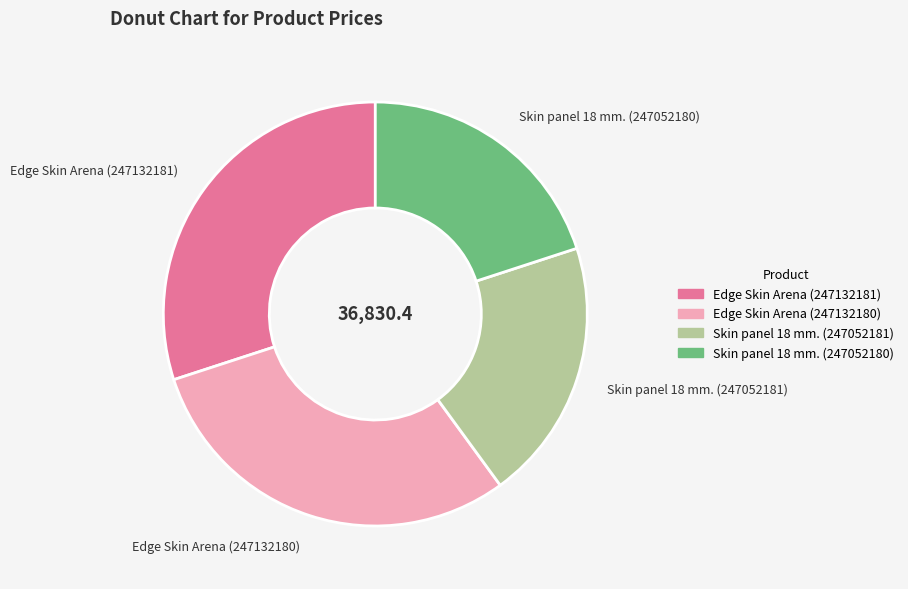

Is the sum of Skin panel 18 mm. (247052181) and Skin panel 18 mm. (247052180) greater than half?

No